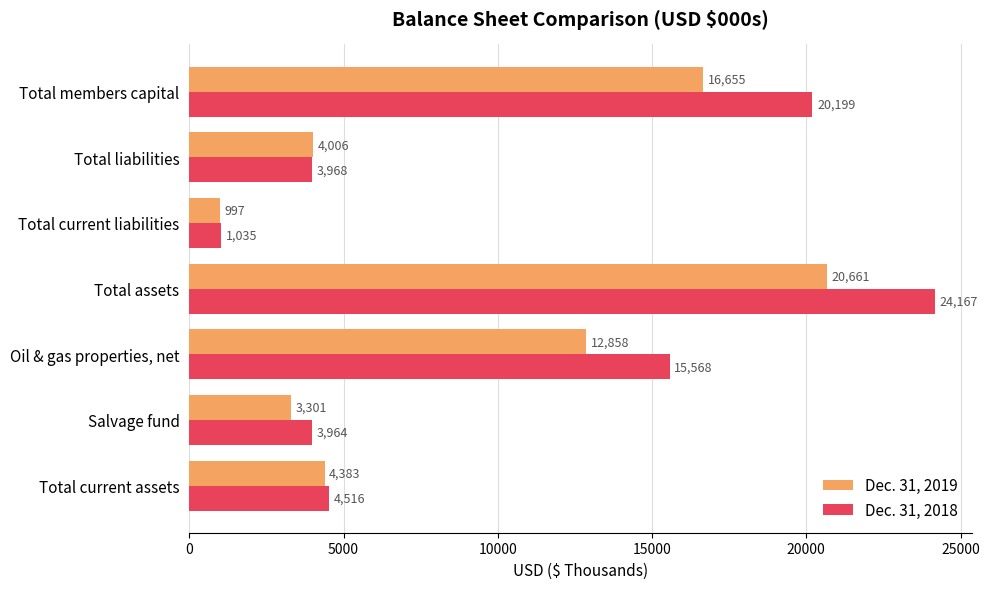

What value does the Dec. 31, 2019 series have at Total members capital, to the nearest 50?

16650